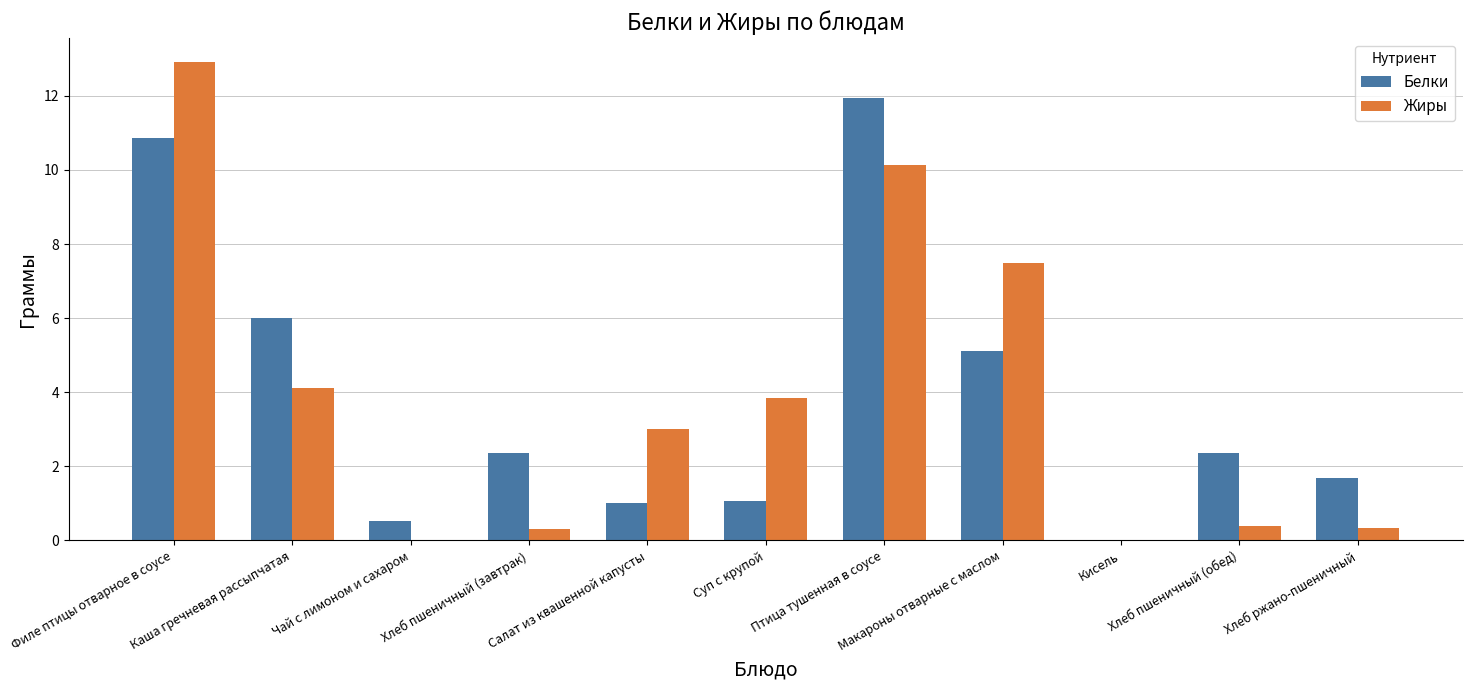

What is the maximum value for Белки?

11.9